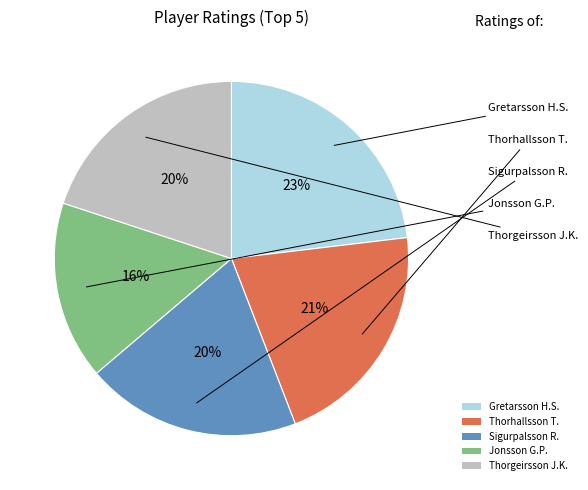

Is there any slice that represents more than half of the pie?

No